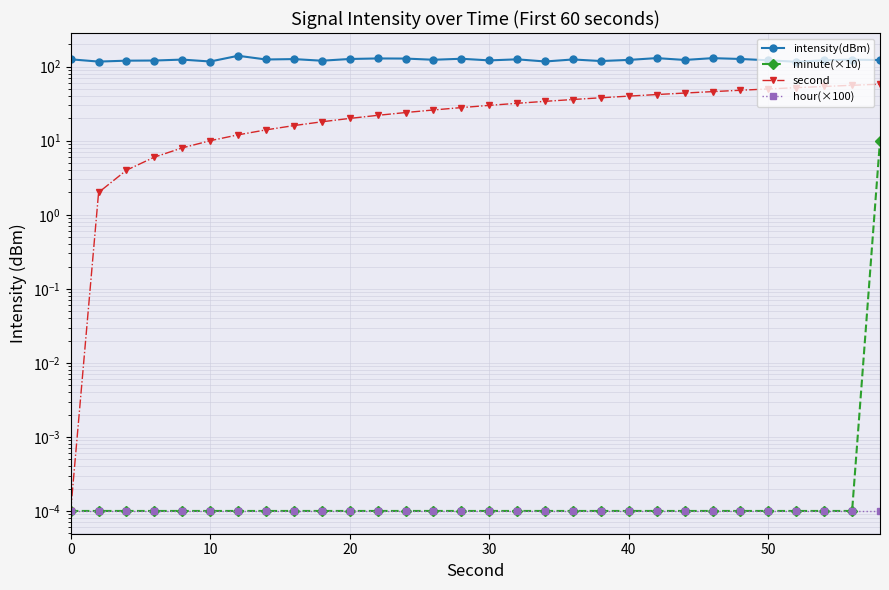

At how many categories does at least one series exceed 6?

30